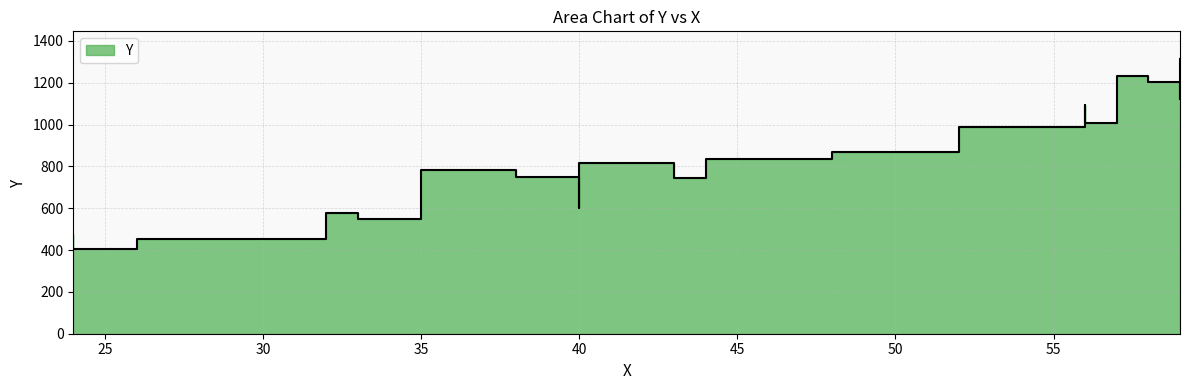

True or false: the data has more than 2 interior local peaks.

True